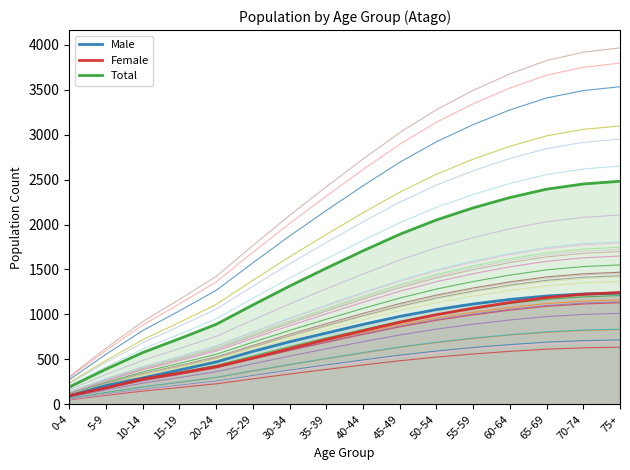

Is it true that Male equals 1510 at 45-49?

False